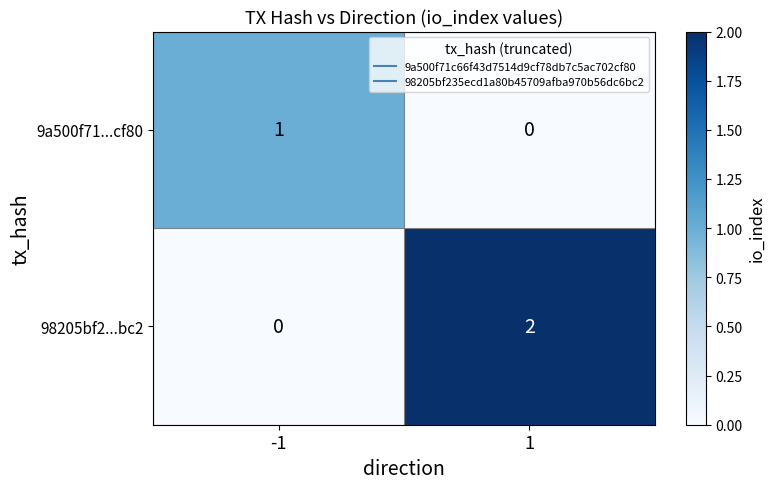

At which category is the sum across all series the highest?

1